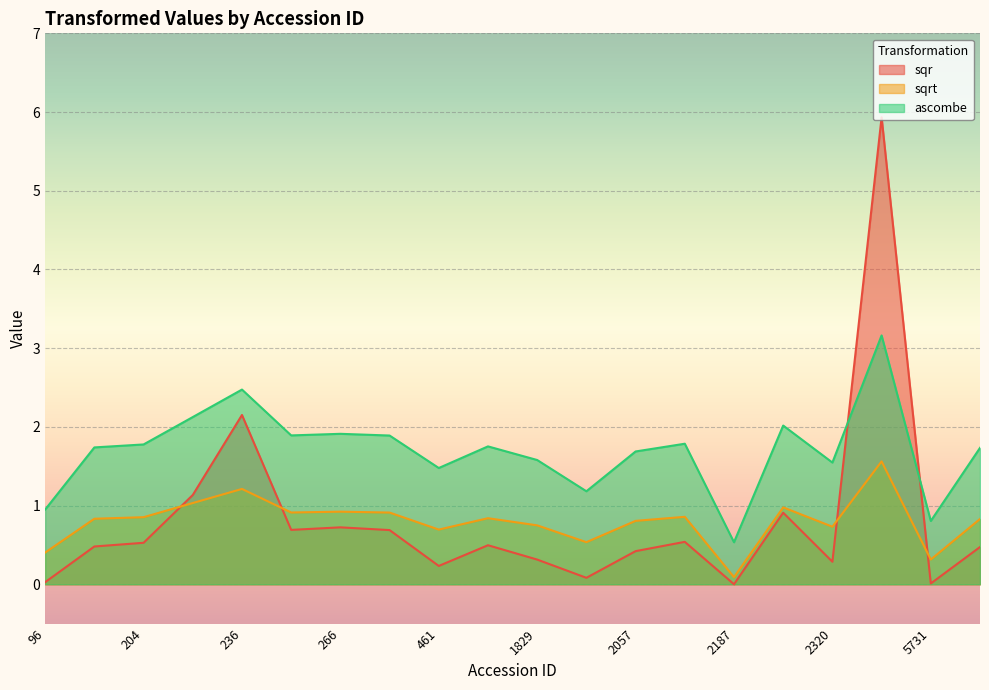

True or false: sqrt and ascombe cross at least once.

False